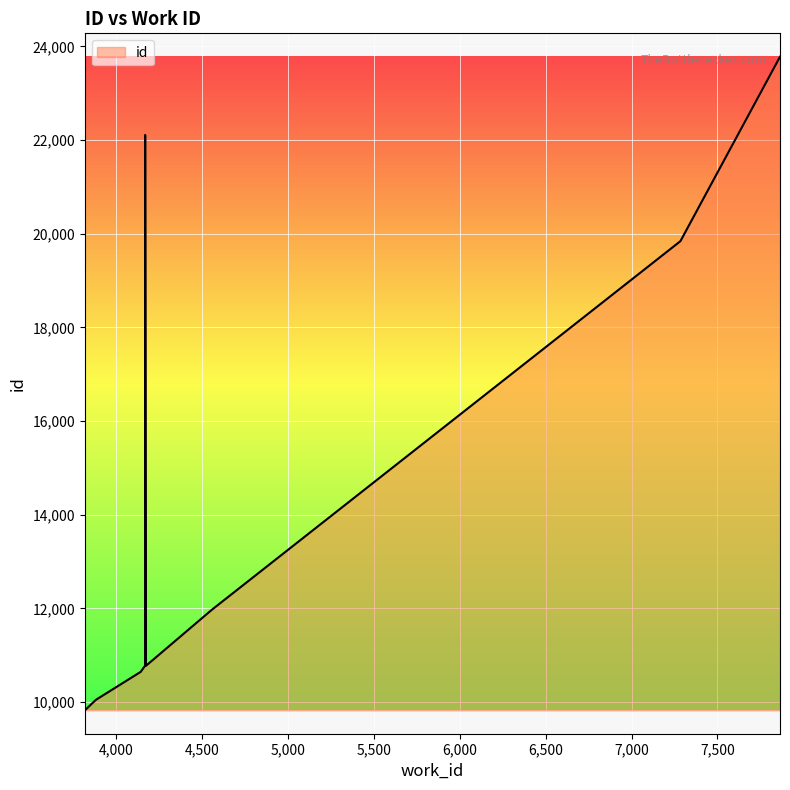

What is the label of the 10th point from the left?

7864